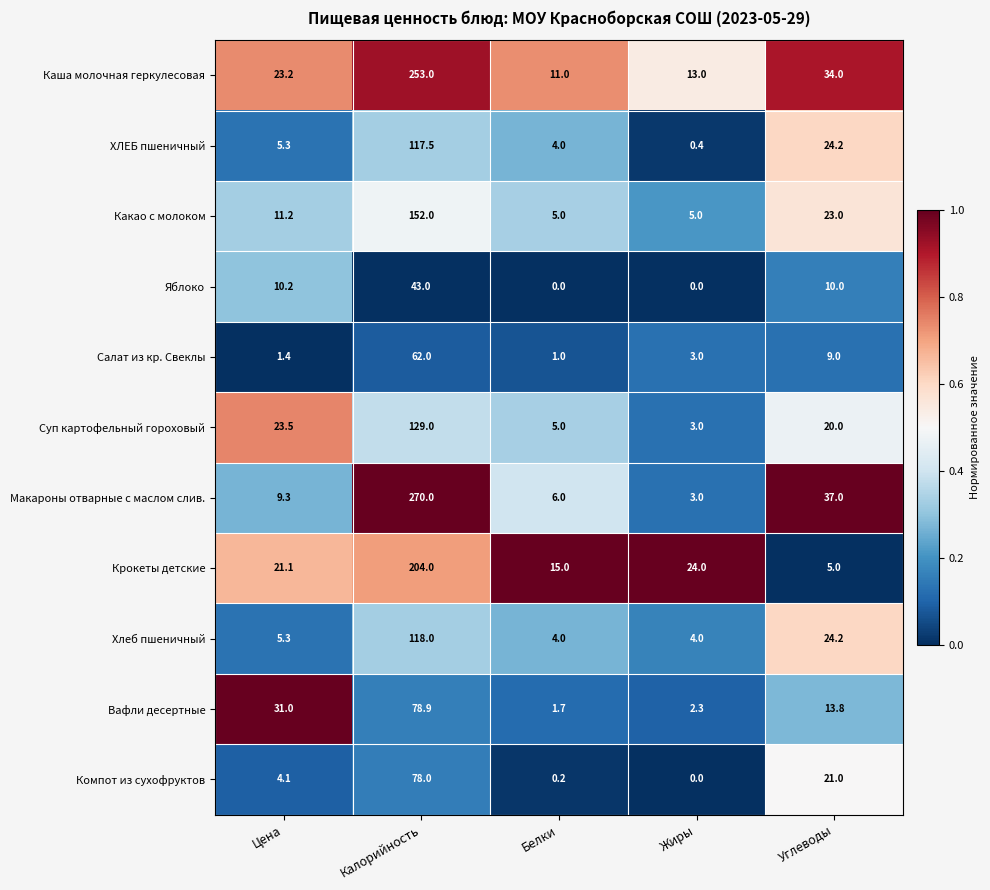

What is the maximum value shown in the chart?

270.0